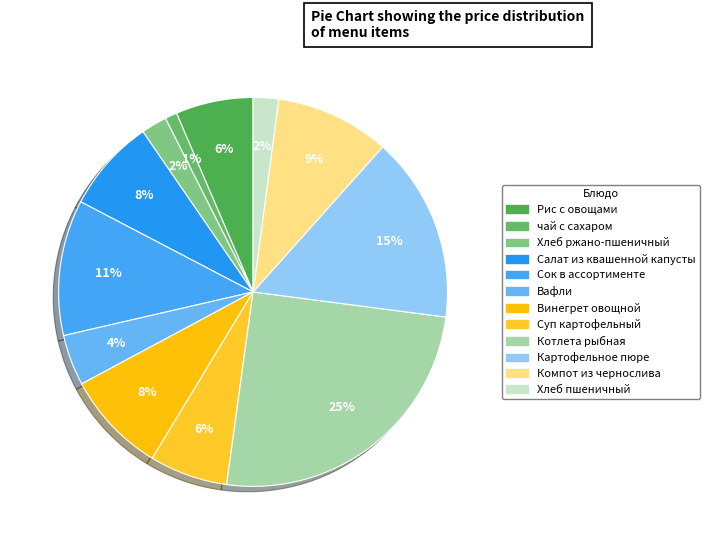

What is the smallest slice in the pie chart?

чай с сахаром